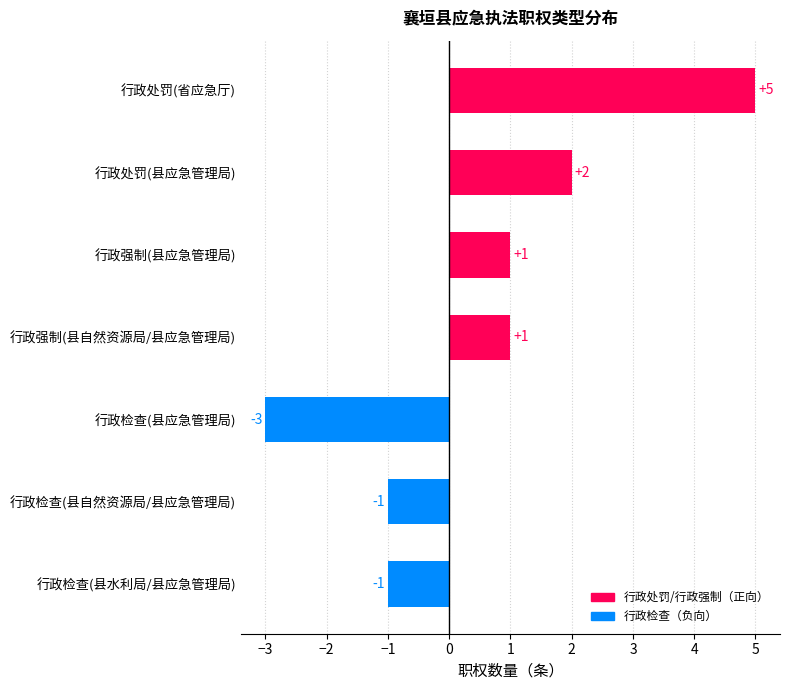

What is the value of the 2nd bar from the top?

2